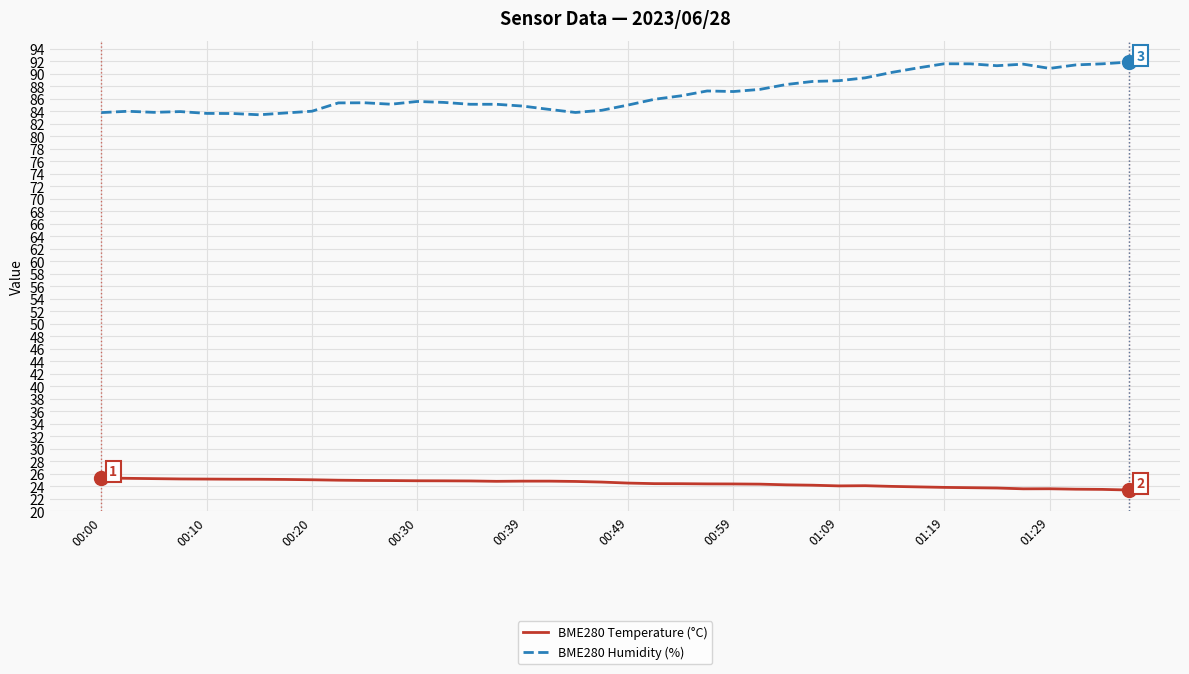

Rank the series by their average value, from lowest to highest.

BME280 Temperature (°C), BME280 Humidity (%)